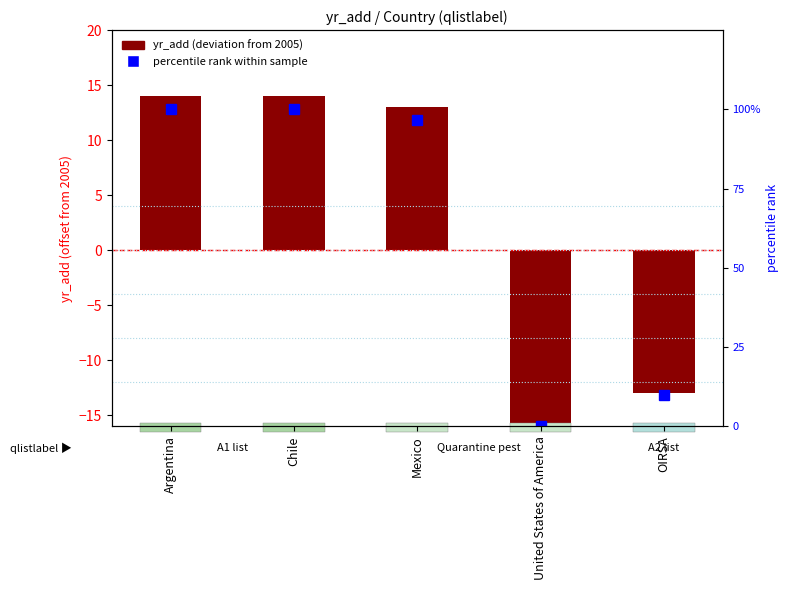

What is the difference between the second highest and second lowest values in the yr_add (deviation from 2005) series?

27.0